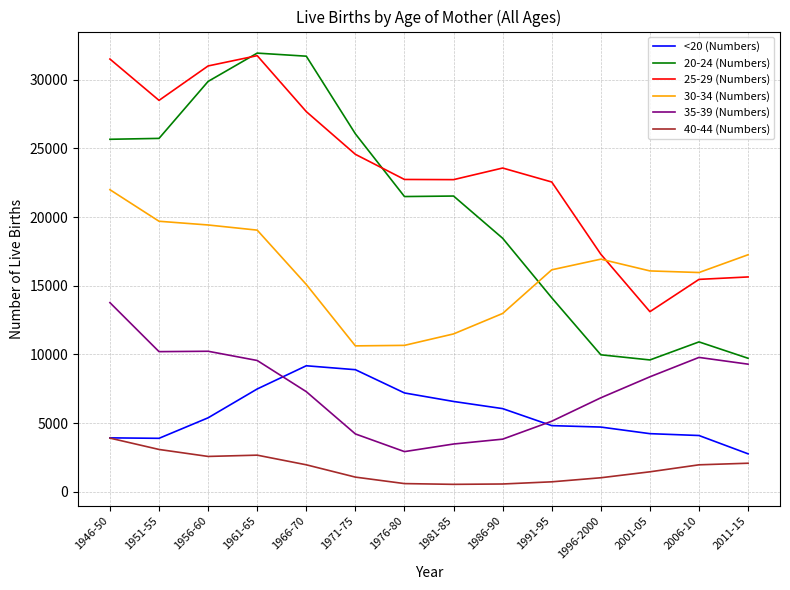

True or false: 40-44 (Numbers) has more than 0 interior local peaks.

True